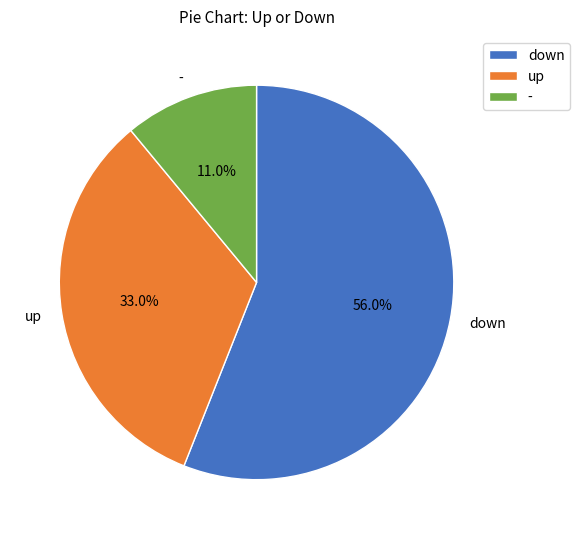

What is the largest slice in the pie chart?

down